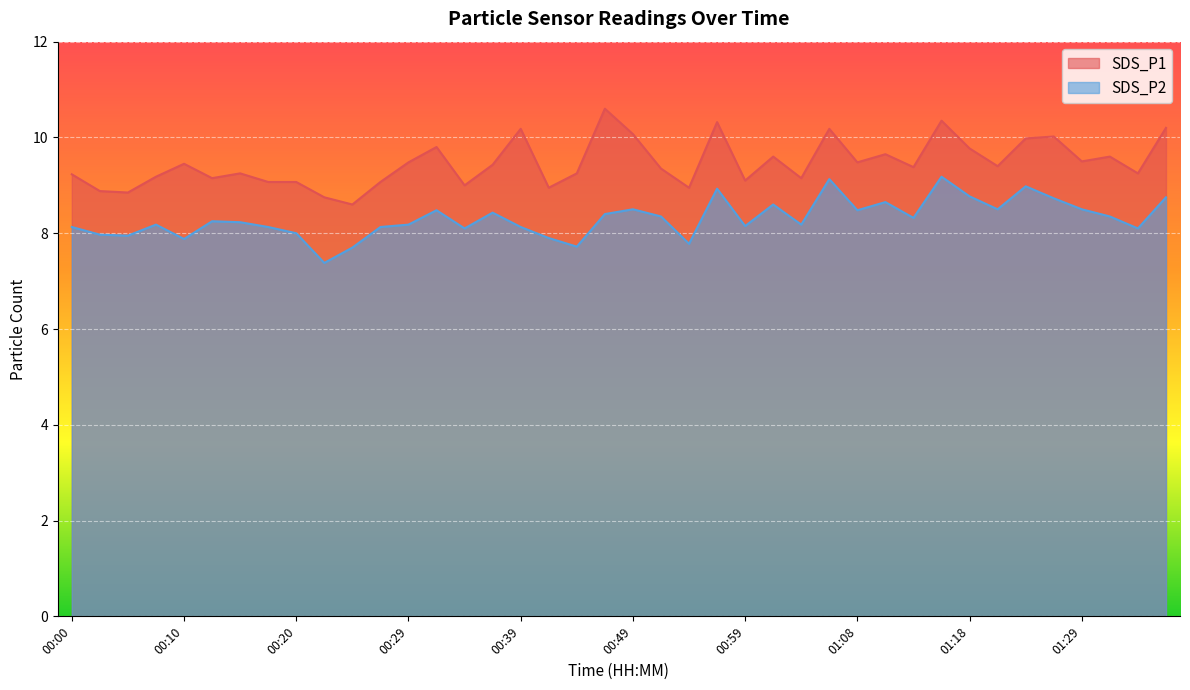

Does the chart display data point markers on the line(s)?

No